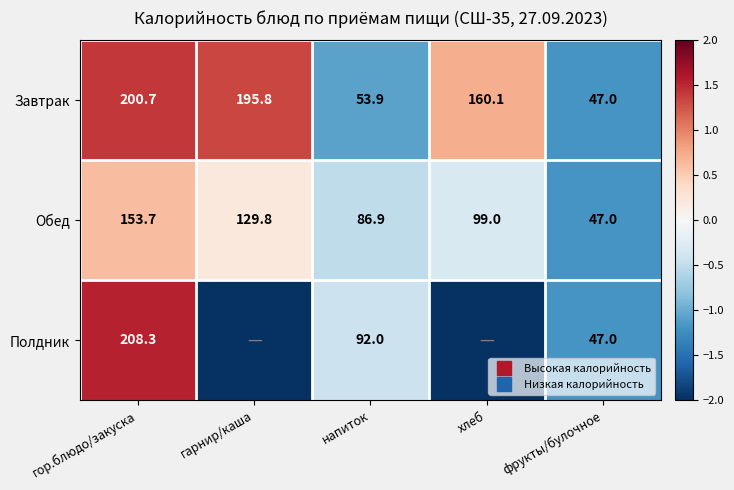

The value of Завтрак at напиток is -1.1. True or false?

True